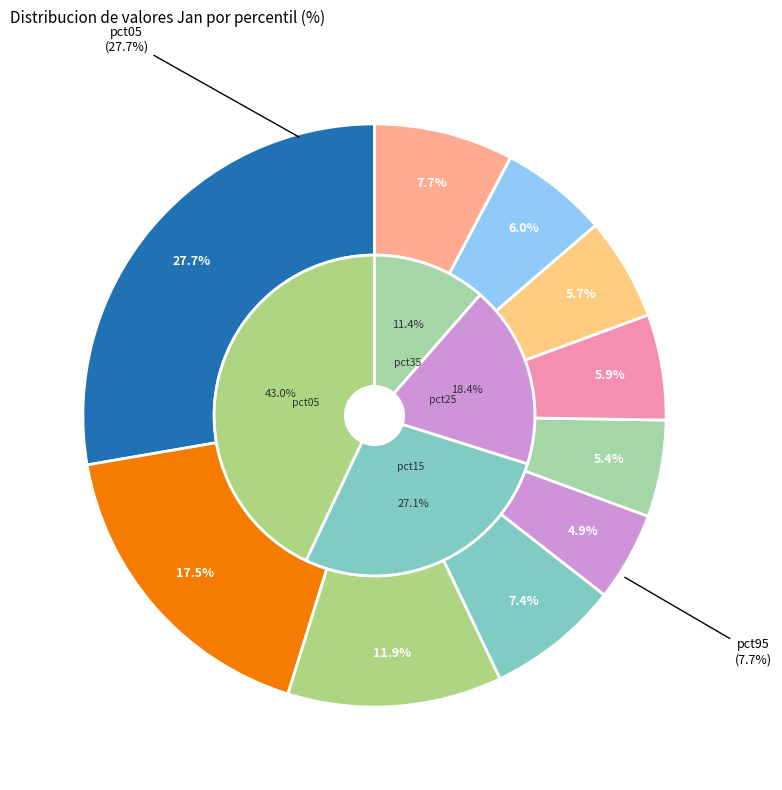

The pct15 slice represents 17% of the pie. True or false?

True